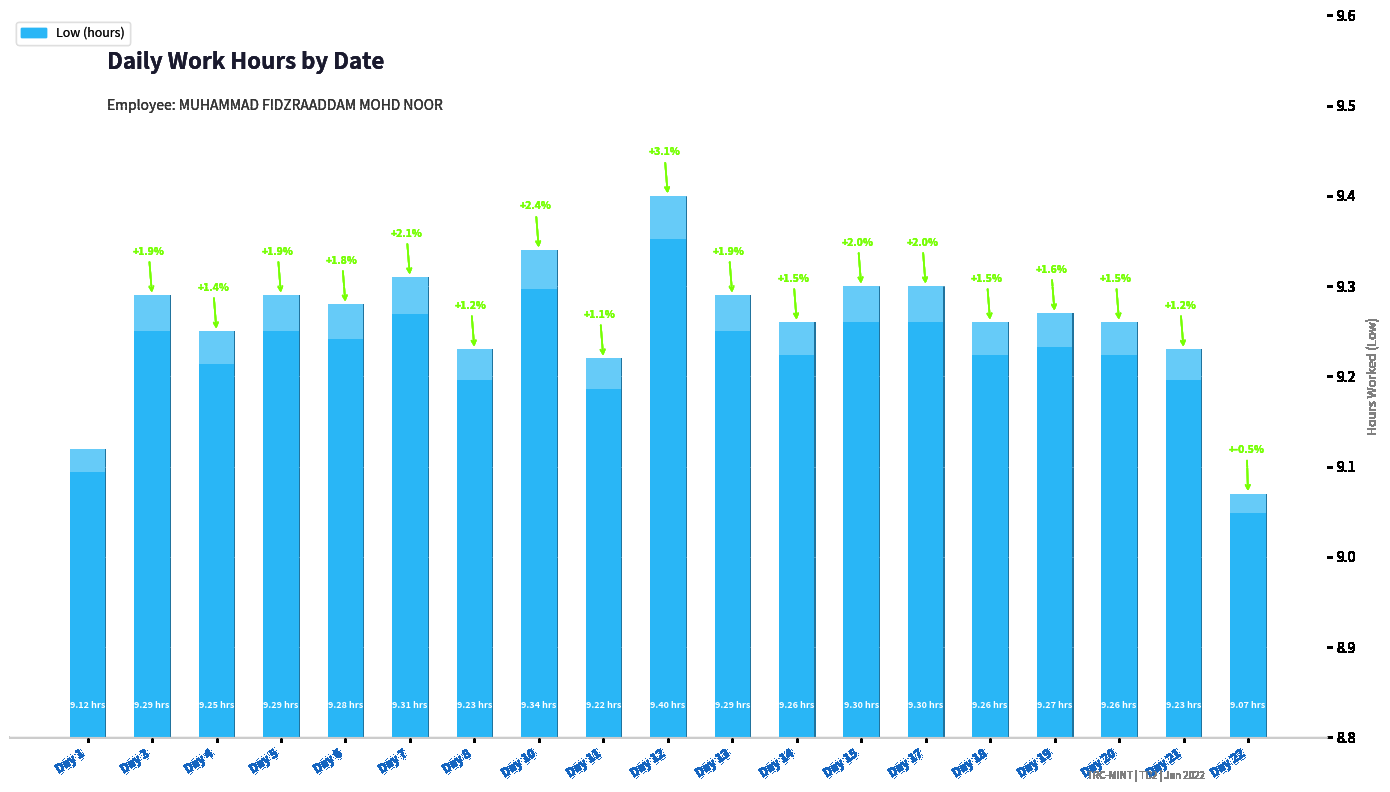

What is the smallest value displayed?

9.1